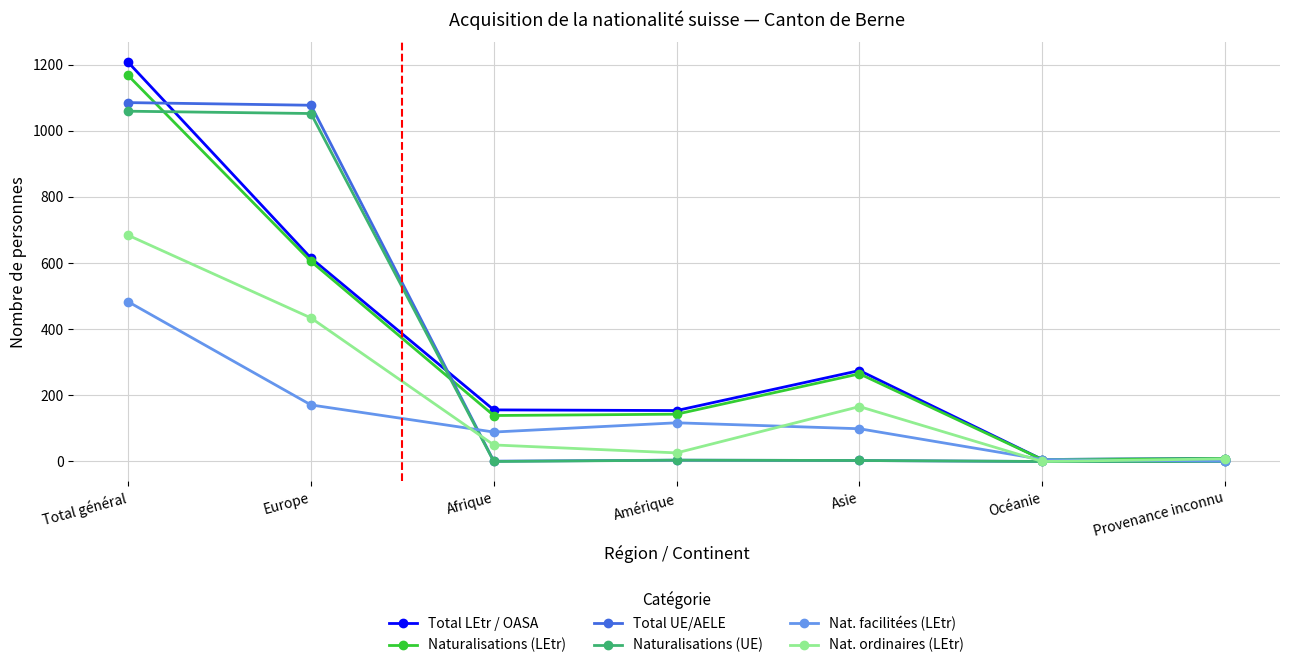

True or false: Naturalisations (UE) and Naturalisations (LEtr) cross at least once.

True